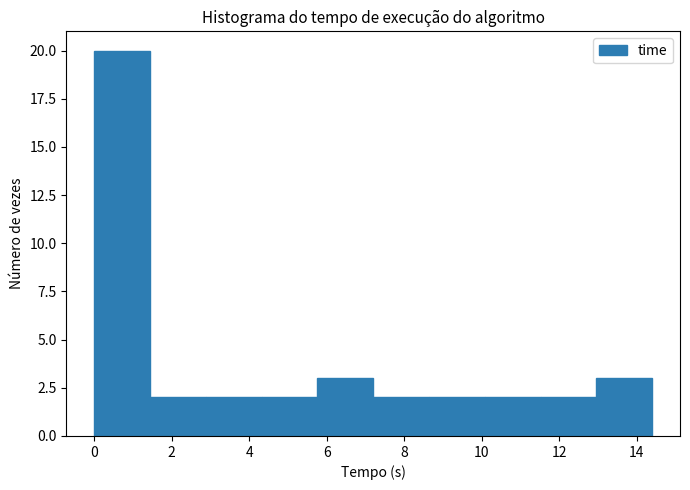

Over which range of the x-axis is the bar tallest?

0.0 to 1.4